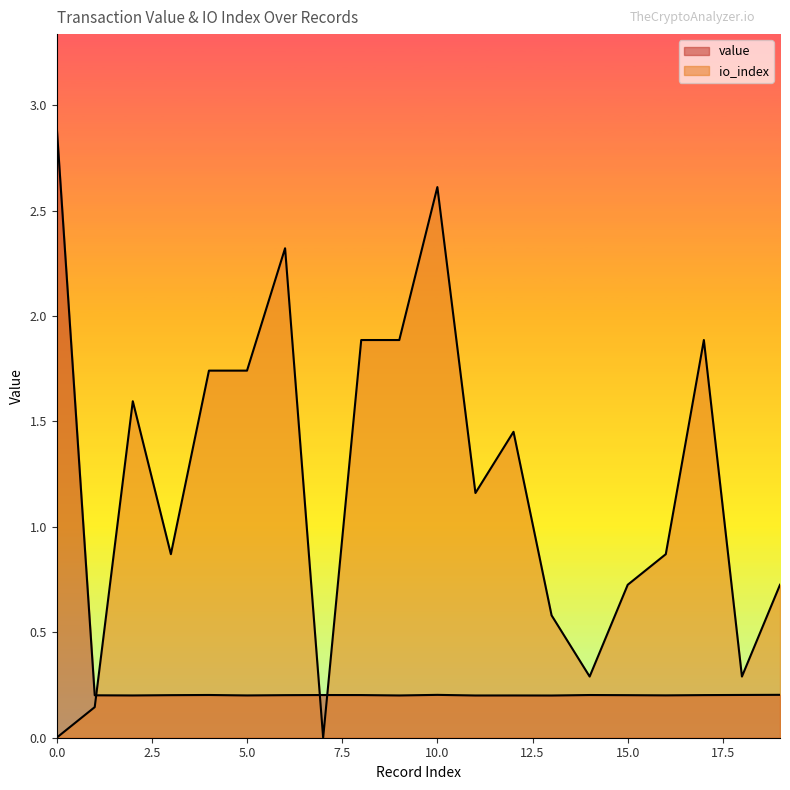

What are all the series names shown in the legend?

value, io_index